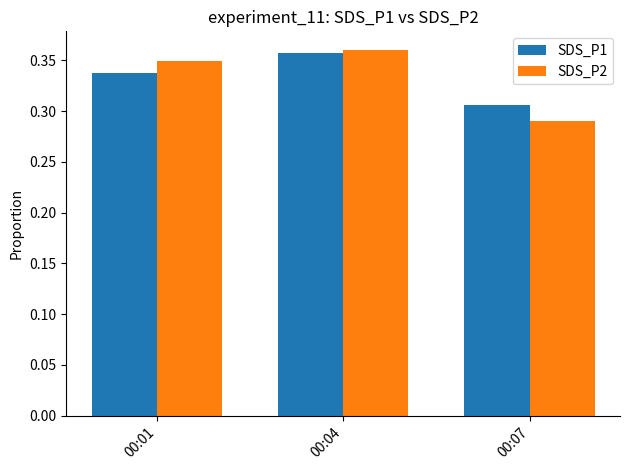

List the labels in order of SDS_P1 value, largest first.

00:04, 00:01, 00:07